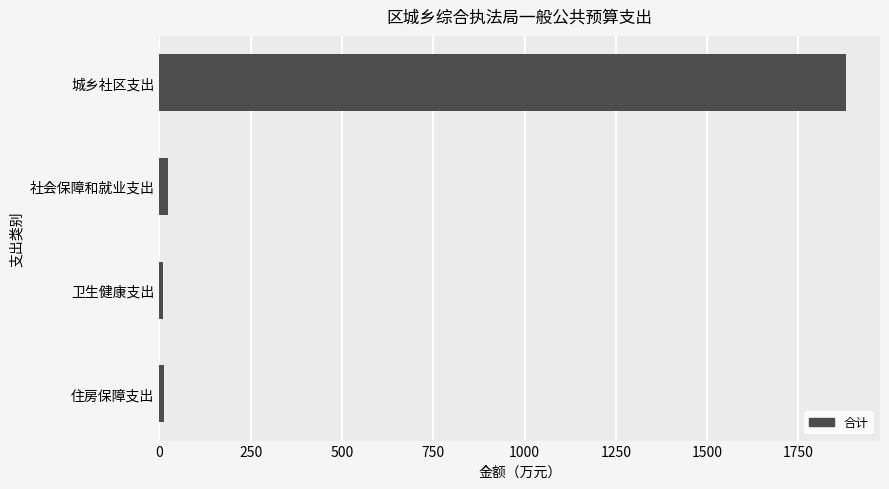

What is the label of the 4th bar from the top?

住房保障支出